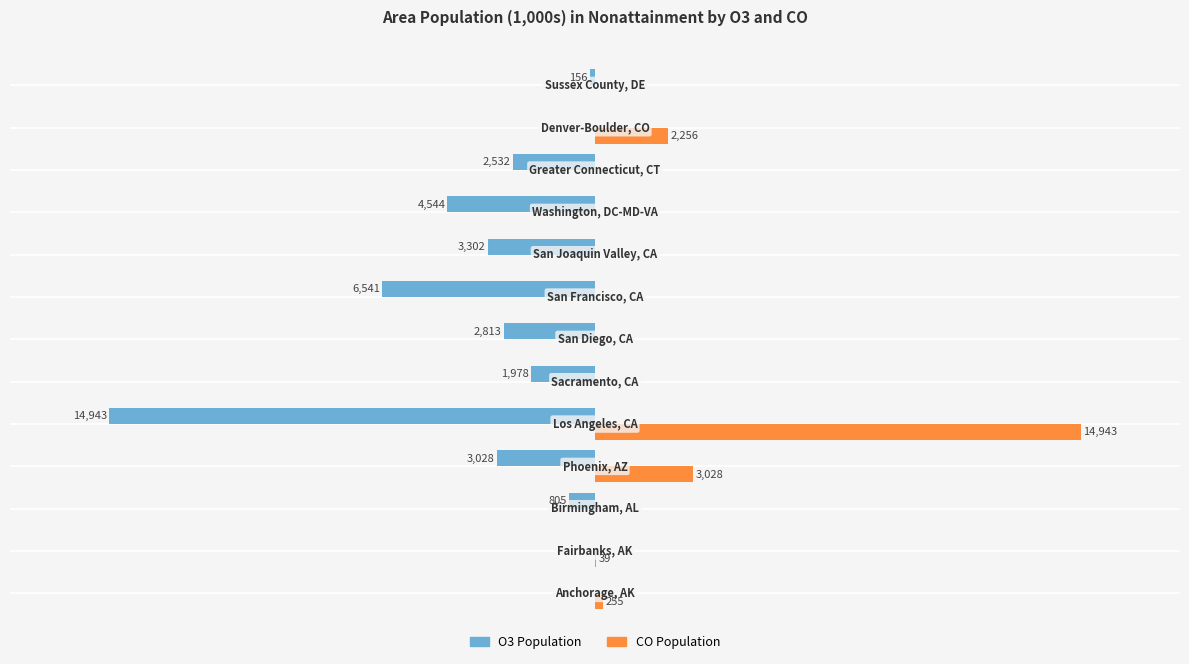

What are all the series names shown in the legend?

O3 Population, CO Population